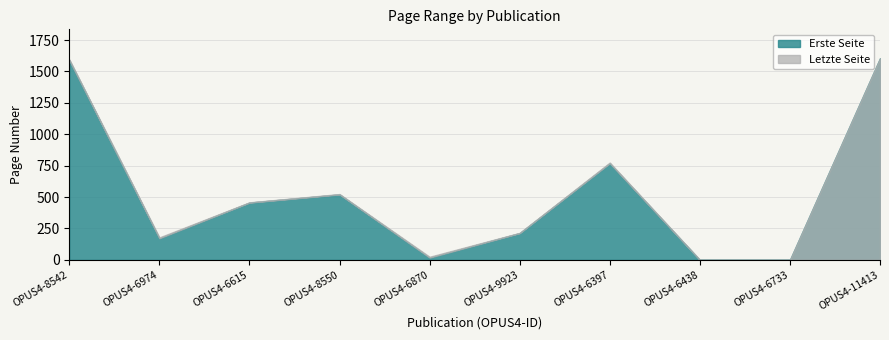

What is the difference between the Erste Seite values at OPUS4-11413 and OPUS4-6615?

1149